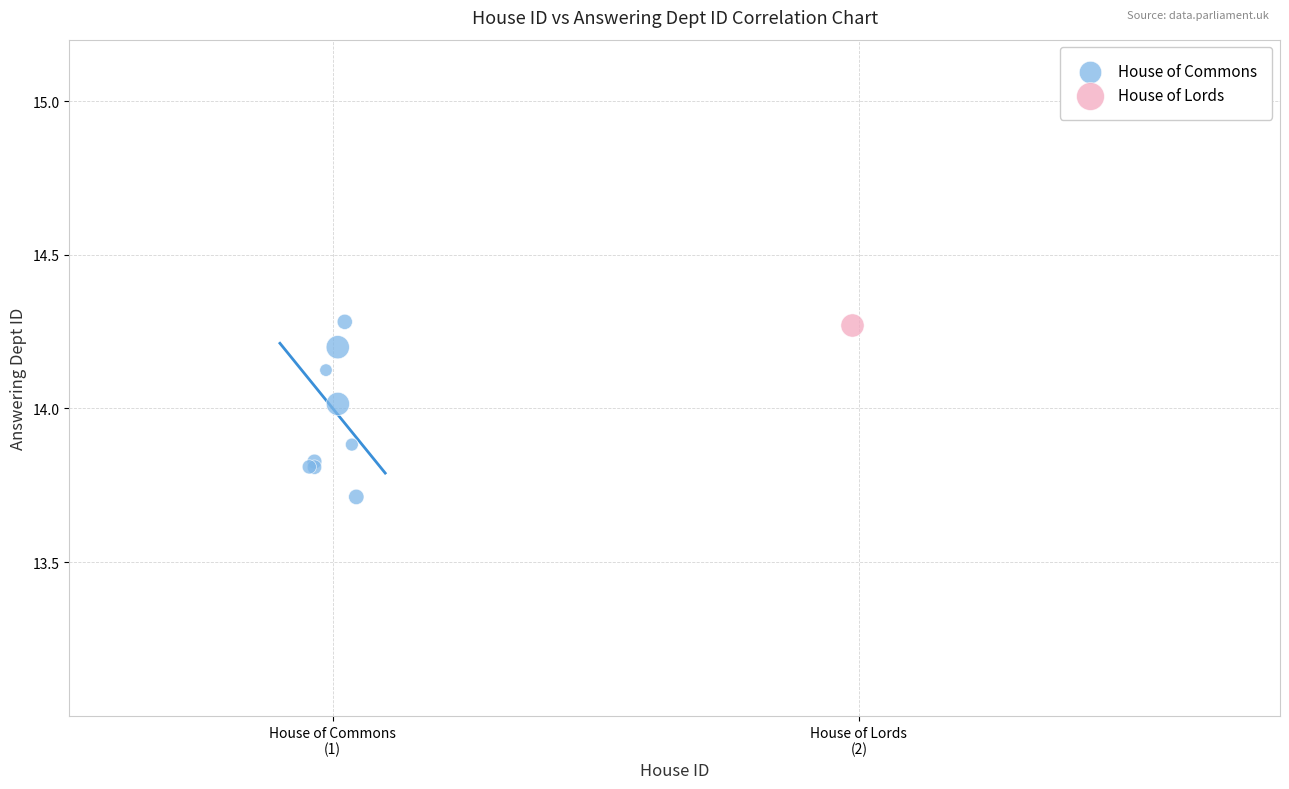

What are all the series names shown in the legend?

House of Commons, House of Lords